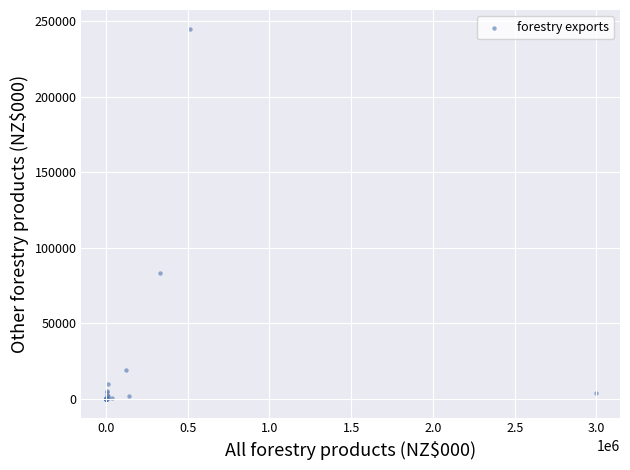

What Y value in the scatter plot is closest to 122519?

83276.0